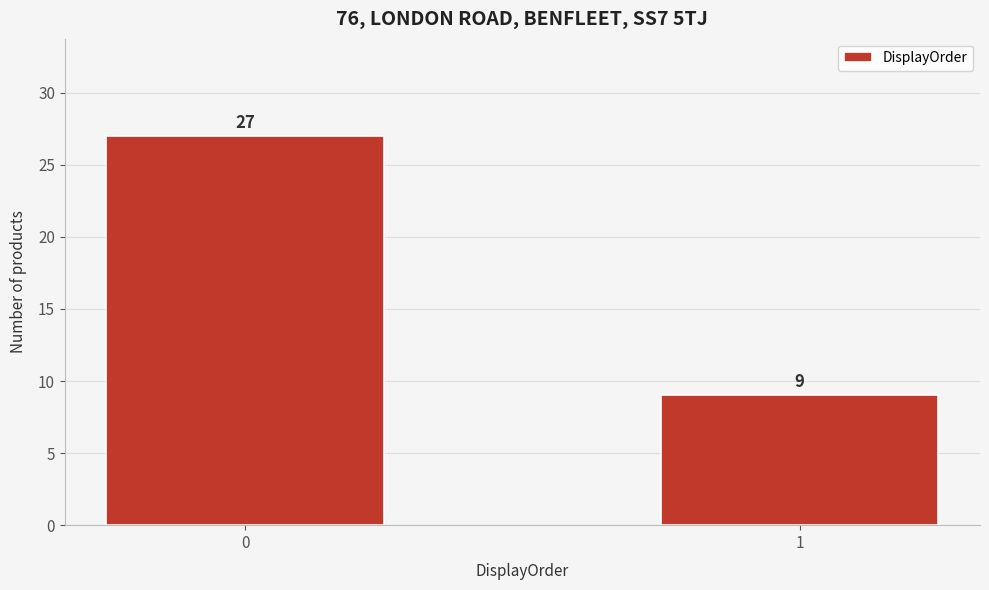

Reading left to right, transcribe all the data shown in this chart.

0=27	1=9